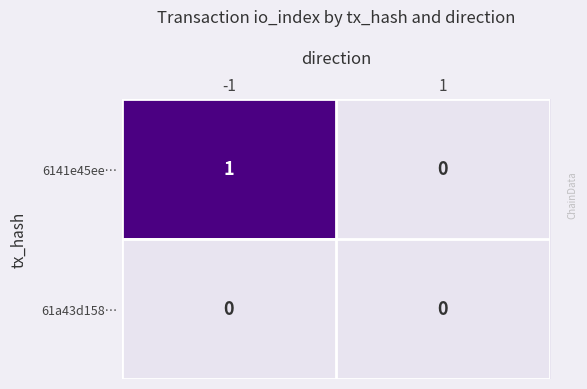

Reading right to left, what are all the values shown in this chart?

6141e45ee…: 0	1
61a43d158…: 0	0